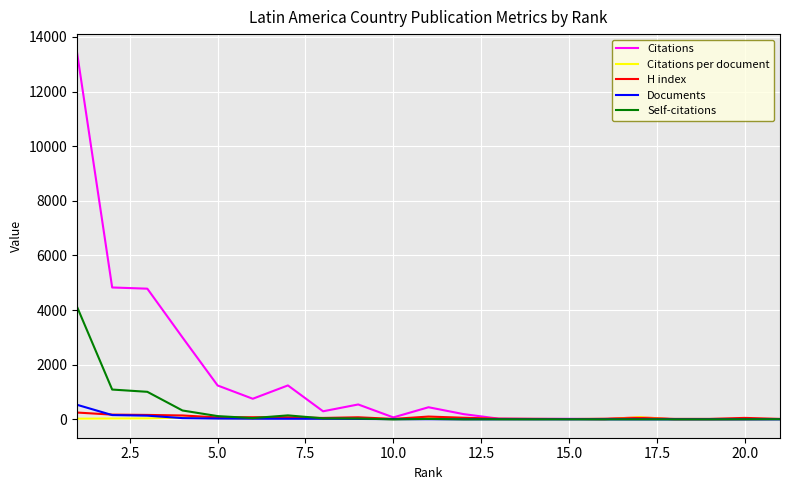

List the series in order of their peak value, highest first.

Citations, Self-citations, Documents, H index, Citations per document